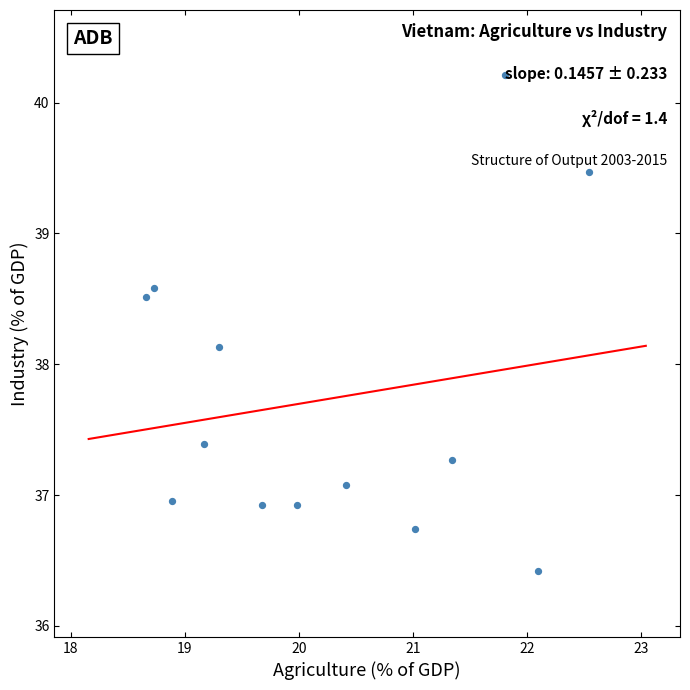

What Y value in the scatter plot is closest to 38?

38.1